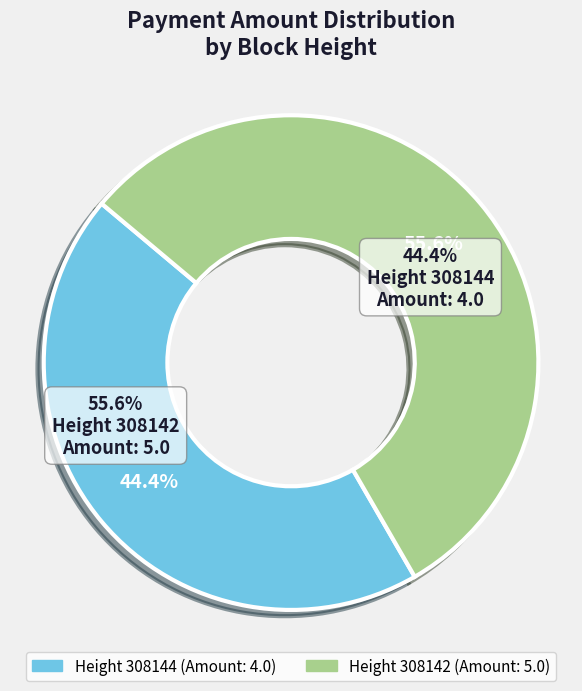

What percentage is the 308142 slice, to the nearest percent?

56%